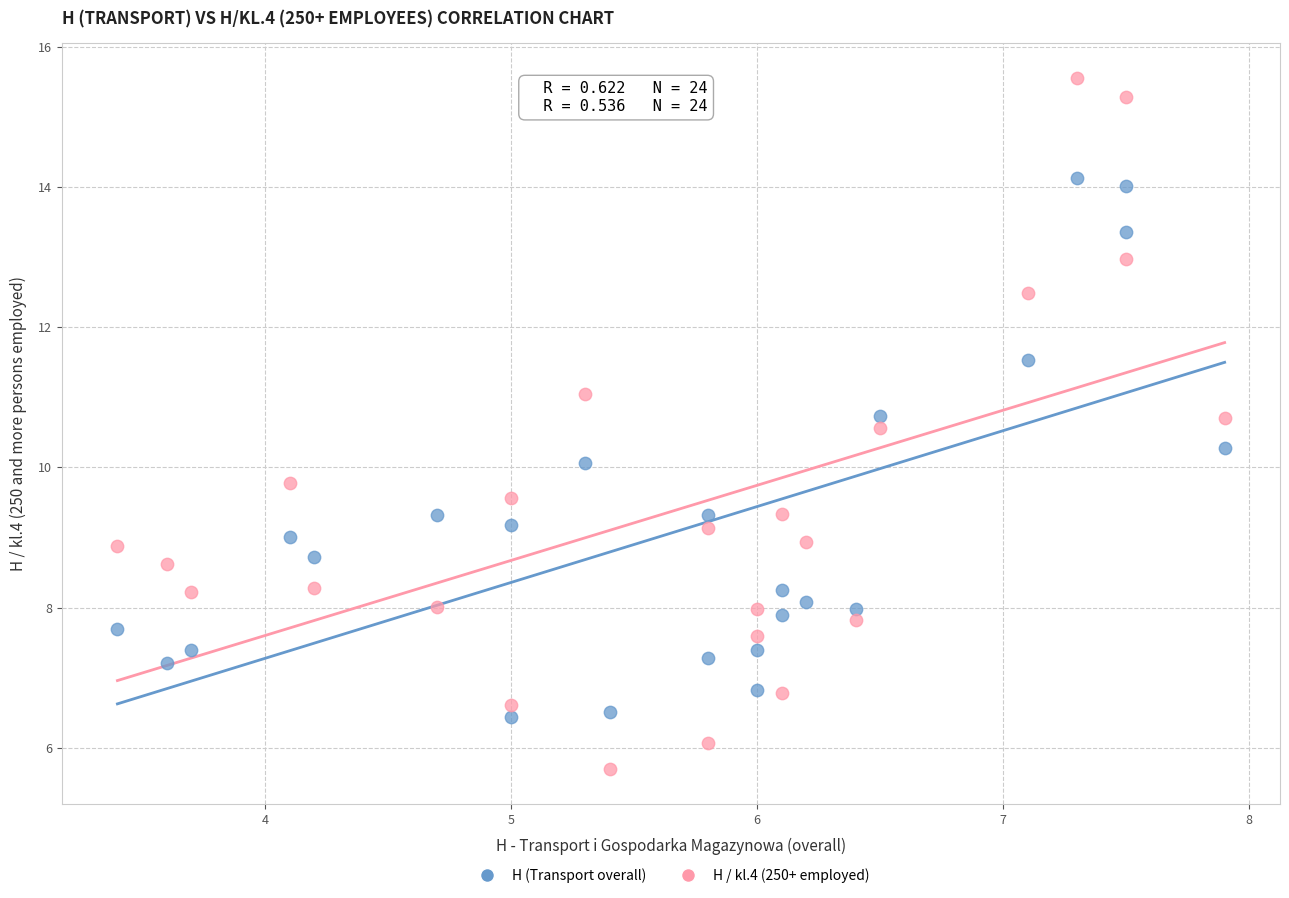

Which series contains the highest Y value?

H / kl.4 (250+ employed)